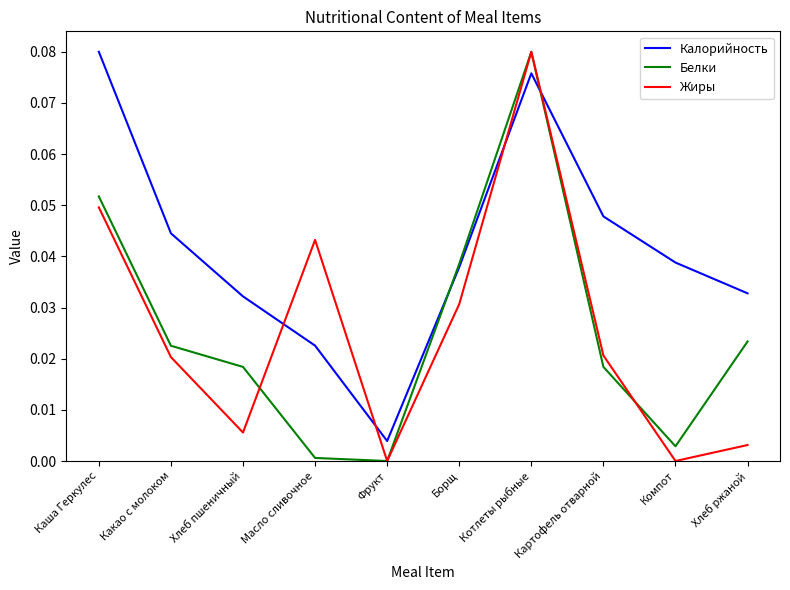

Which label corresponds to the largest value in the chart?

Каша Геркулес